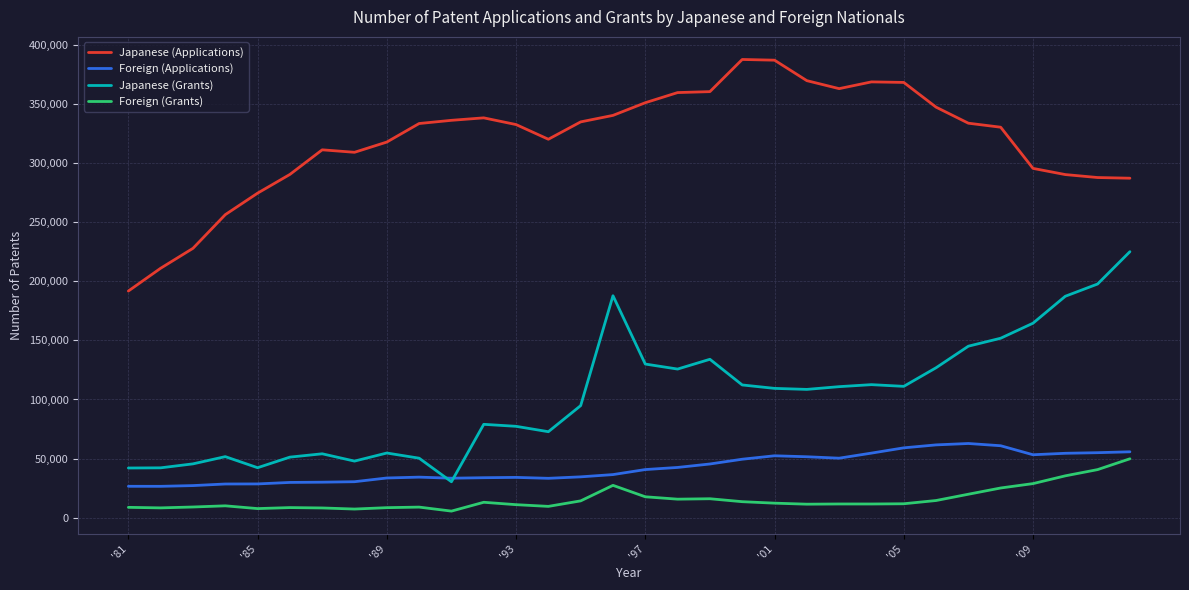

What is the maximum value shown in the chart?

387364